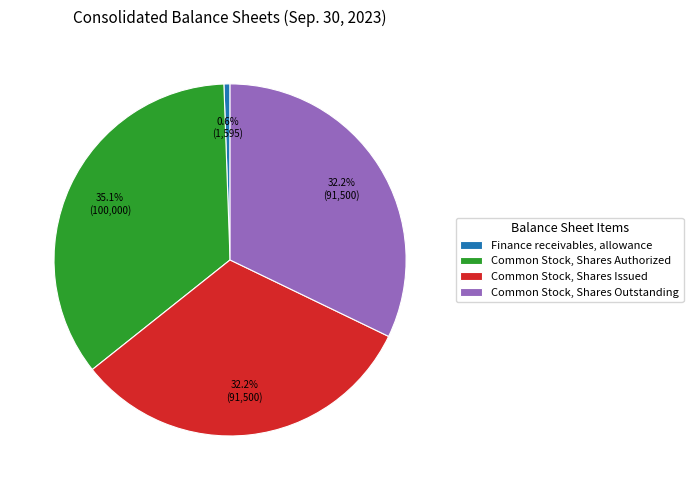

Count the number of slices in the pie.

4